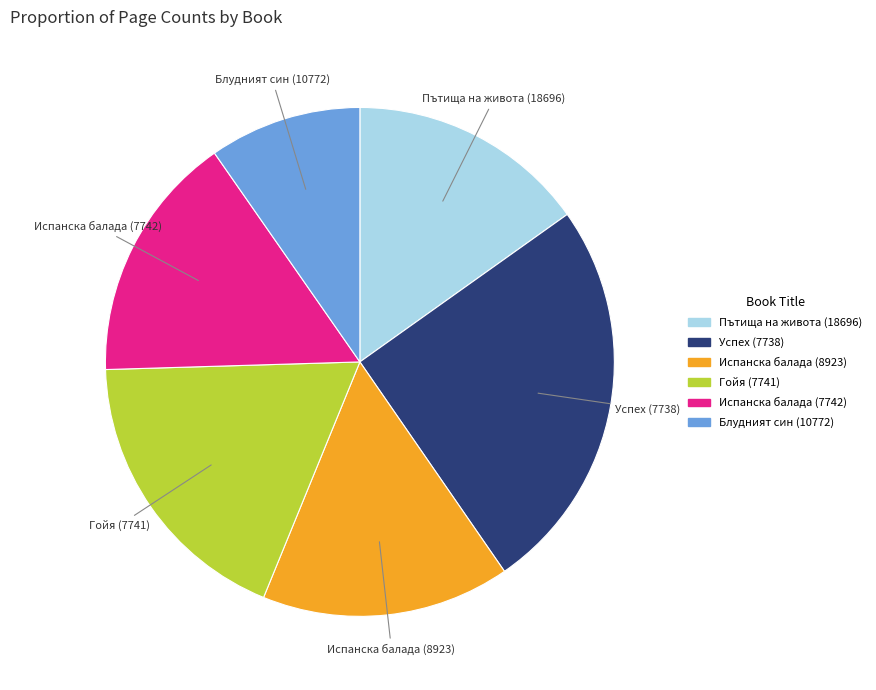

Is there a majority slice in this chart?

No